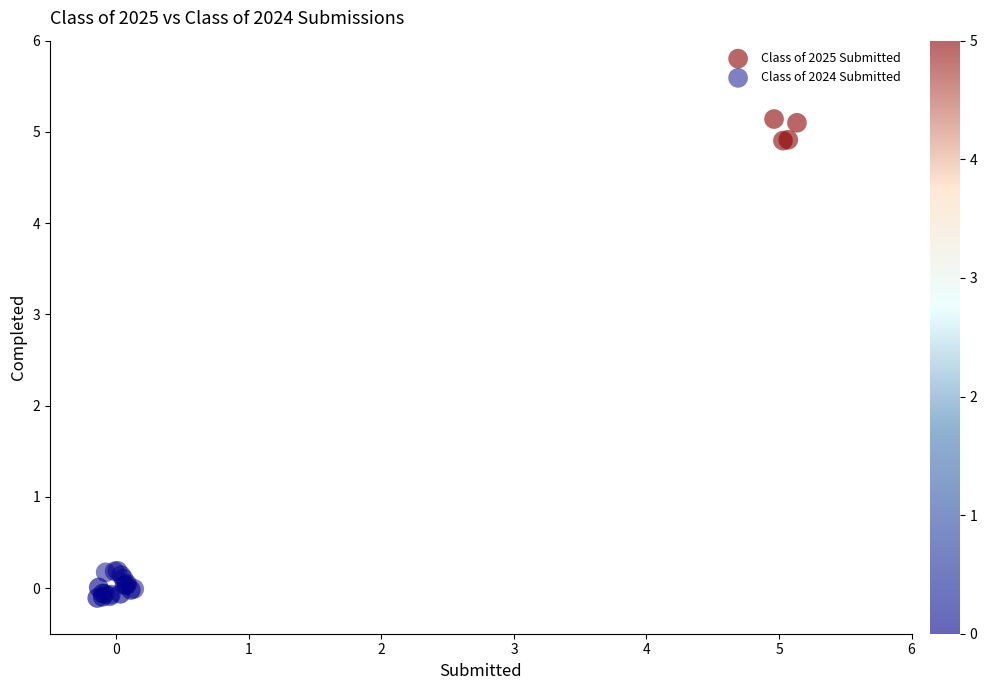

Which series contains the highest Y value?

Class of 2025 Submitted